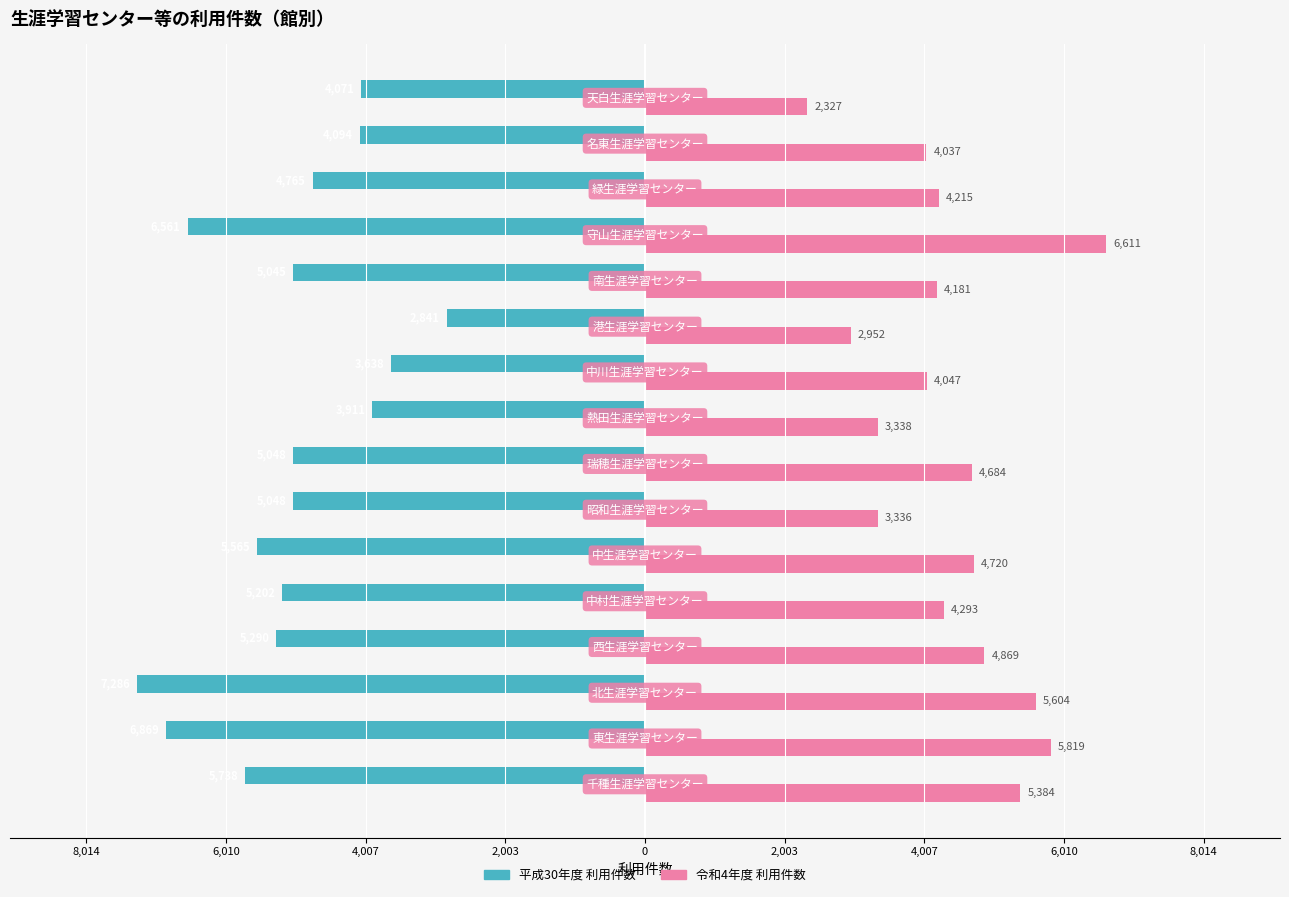

What are all the series names shown in the legend?

平成30年度 利用件数, 令和4年度 利用件数